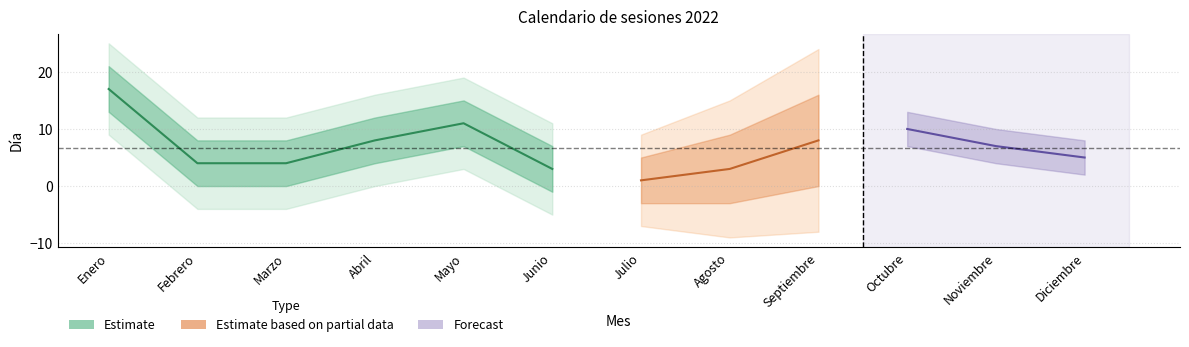

Reading left to right, extract all data points from this chart.

17	4	4	8	11	3	1	3	8	10	7	5